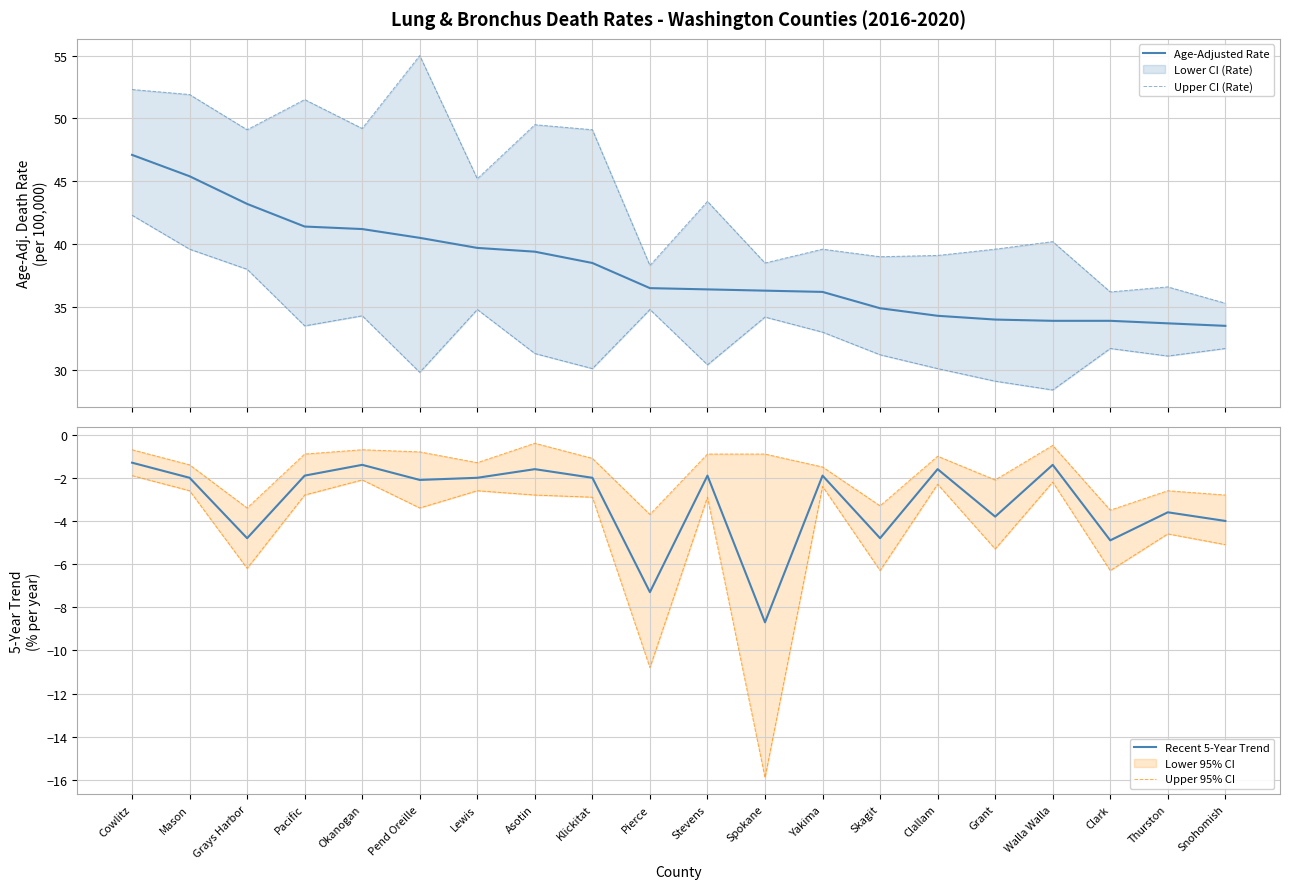

The Upper CI (Rate) series shows 49.5 at Asotin. True or false?

True